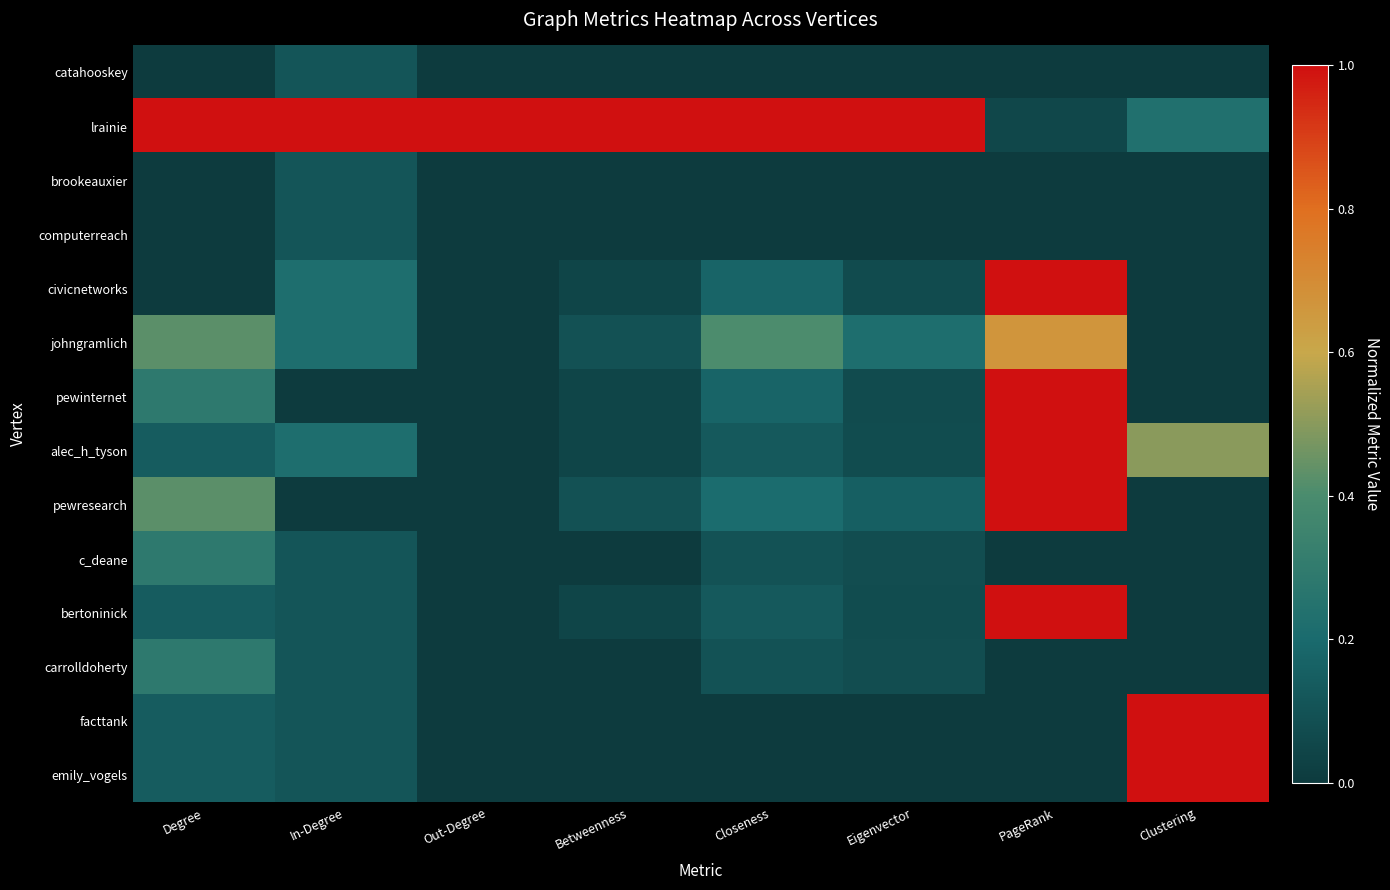

Reading left to right, what are all the values shown in this chart?

catahooskey: Degree=0.0	In-Degree=0.1	Out-Degree=0.0	Betweenness=0.0	Closeness=0.0	Eigenvector=0.0	PageRank=0.0	Clustering=0.0
lrainie: Degree=1.0	In-Degree=1.0	Out-Degree=1.0	Betweenness=1.0	Closeness=1.0	Eigenvector=1.0	PageRank=0.1	Clustering=0.2
brookeauxier: Degree=0.0	In-Degree=0.1	Out-Degree=0.0	Betweenness=0.0	Closeness=0.0	Eigenvector=0.0	PageRank=0.0	Clustering=0.0
computerreach: Degree=0.0	In-Degree=0.1	Out-Degree=0.0	Betweenness=0.0	Closeness=0.0	Eigenvector=0.0	PageRank=0.0	Clustering=0.0
civicnetworks: Degree=0.0	In-Degree=0.2	Out-Degree=0.0	Betweenness=0.0	Closeness=0.2	Eigenvector=0.1	PageRank=1.0	Clustering=0.0
johngramlich: Degree=0.4	In-Degree=0.2	Out-Degree=0.0	Betweenness=0.1	Closeness=0.4	Eigenvector=0.2	PageRank=0.7	Clustering=0.0
pewinternet: Degree=0.3	In-Degree=0.0	Out-Degree=0.0	Betweenness=0.0	Closeness=0.2	Eigenvector=0.1	PageRank=1.0	Clustering=0.0
alec_h_tyson: Degree=0.1	In-Degree=0.2	Out-Degree=0.0	Betweenness=0.0	Closeness=0.1	Eigenvector=0.1	PageRank=1.0	Clustering=0.5
pewresearch: Degree=0.4	In-Degree=0.0	Out-Degree=0.0	Betweenness=0.1	Closeness=0.2	Eigenvector=0.2	PageRank=1.0	Clustering=0.0
c_deane: Degree=0.3	In-Degree=0.1	Out-Degree=0.0	Betweenness=0.0	Closeness=0.1	Eigenvector=0.1	PageRank=0.0	Clustering=0.0
bertoninick: Degree=0.1	In-Degree=0.1	Out-Degree=0.0	Betweenness=0.0	Closeness=0.1	Eigenvector=0.1	PageRank=1.0	Clustering=0.0
carrolldoherty: Degree=0.3	In-Degree=0.1	Out-Degree=0.0	Betweenness=0.0	Closeness=0.1	Eigenvector=0.1	PageRank=0.0	Clustering=0.0
facttank: Degree=0.1	In-Degree=0.1	Out-Degree=0.0	Betweenness=0.0	Closeness=0.0	Eigenvector=0.0	PageRank=0.0	Clustering=1.0
emily_vogels: Degree=0.1	In-Degree=0.1	Out-Degree=0.0	Betweenness=0.0	Closeness=0.0	Eigenvector=0.0	PageRank=0.0	Clustering=1.0